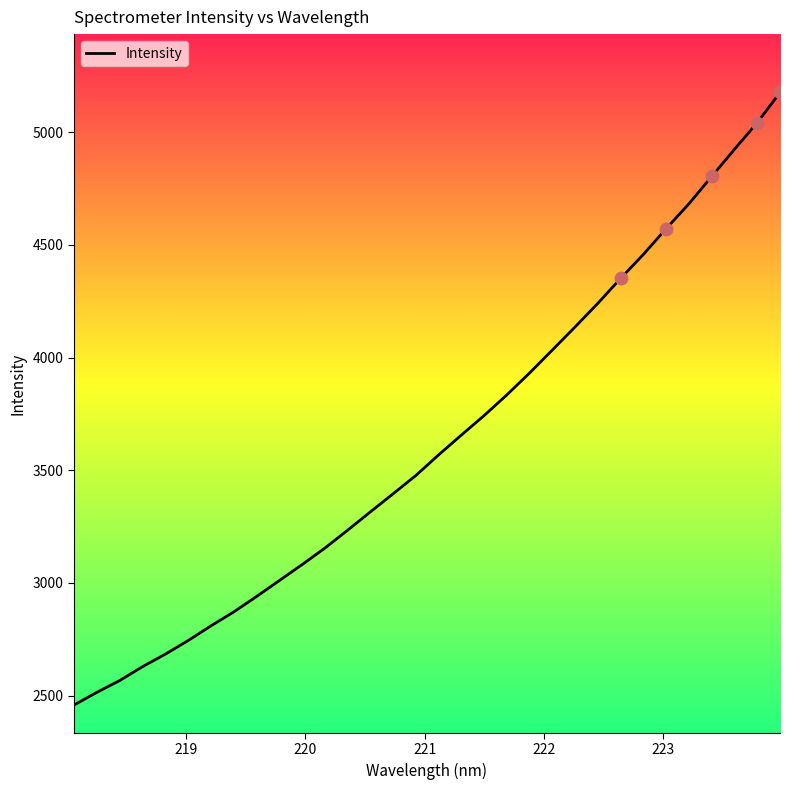

What is the minimum value shown in the chart?

2458.4